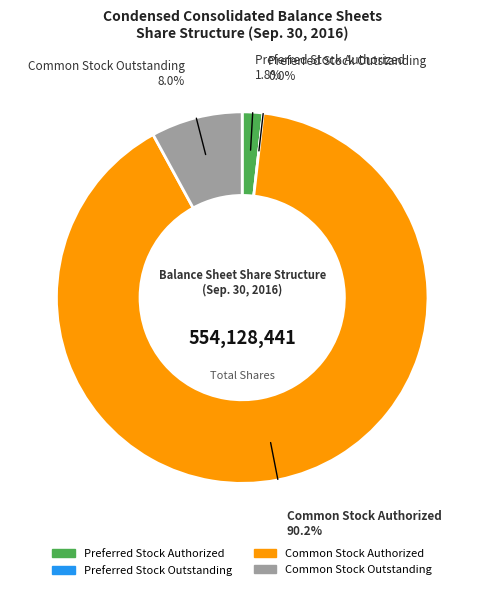

Between Common Stock Outstanding and Preferred Stock Authorized, which is larger?

Common Stock Outstanding